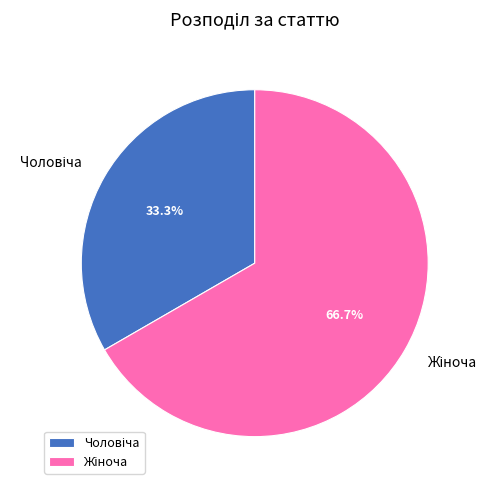

Does any single category account for the majority?

Yes